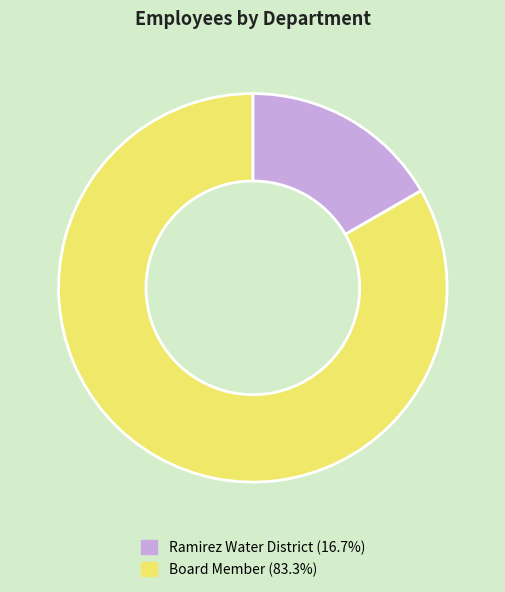

What is the largest slice in the pie chart?

Board Member